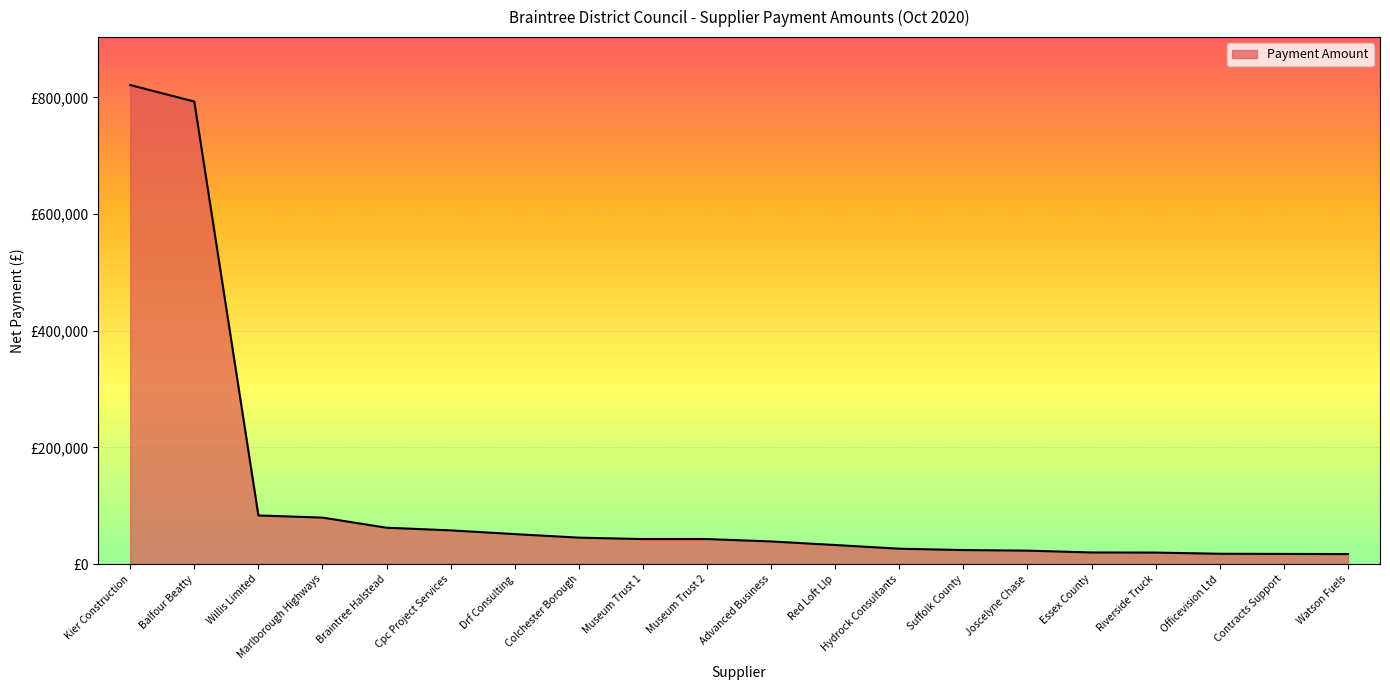

Which has a higher value, Joscelyne Chase or Essex County?

Joscelyne Chase